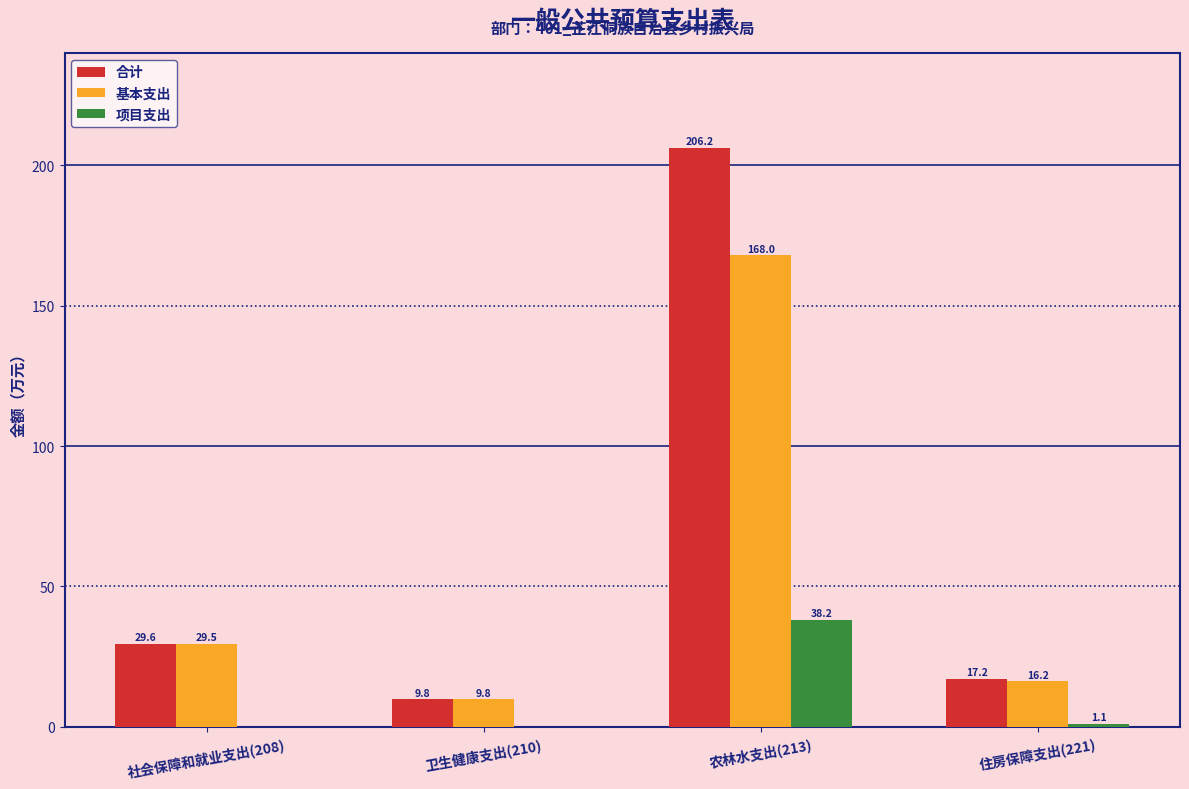

What is the approximate value of 项目支出 at 住房保障支出(221)?

1.1